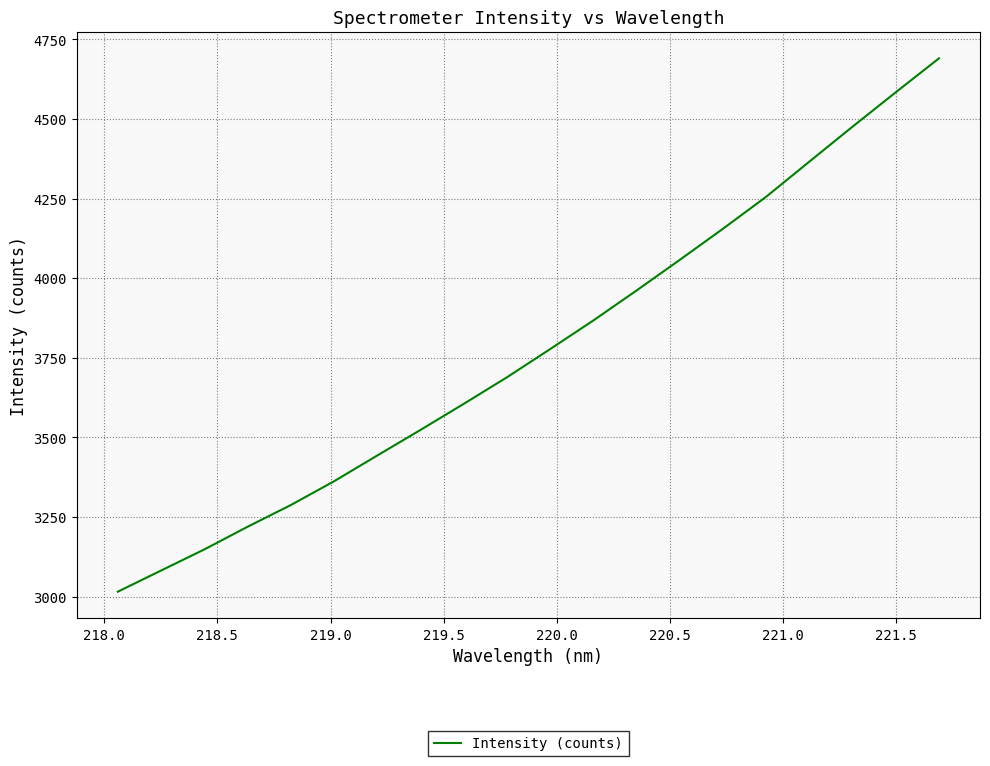

True or false: there are more than 2 points higher than both neighbors.

False